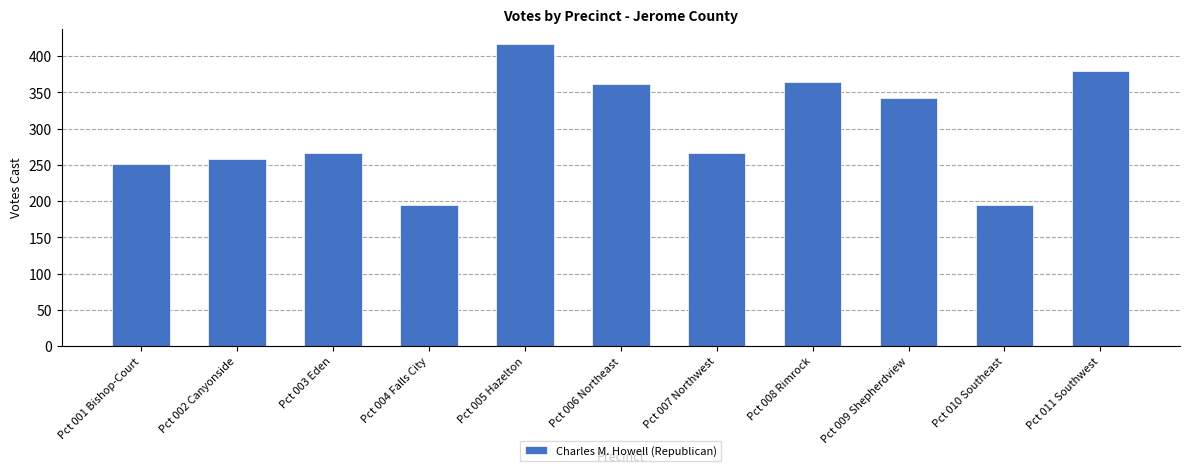

True or false: the data shows 380 at Pct 011 Southwest.

True